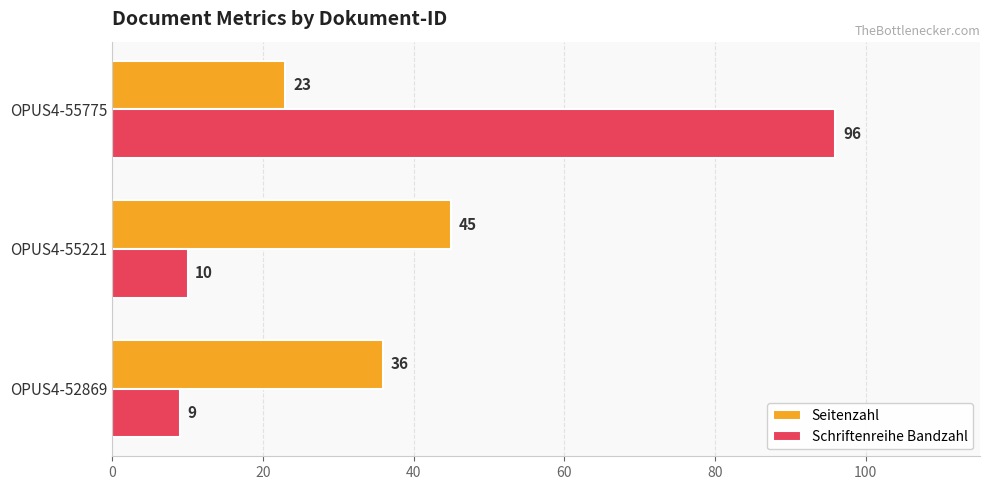

What is the difference between the Schriftenreihe Bandzahl values at OPUS4-52869 and OPUS4-55775?

87